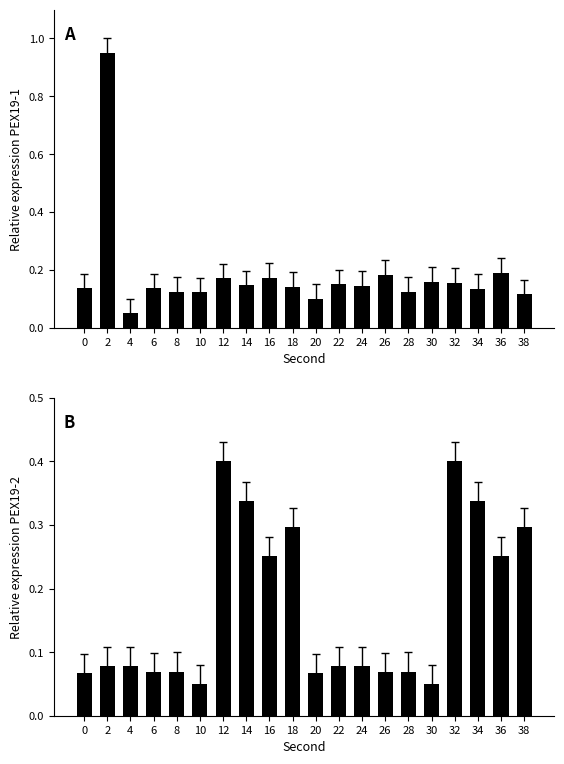

True or false: Minute 0 has a value of 0.6 at 2.

False